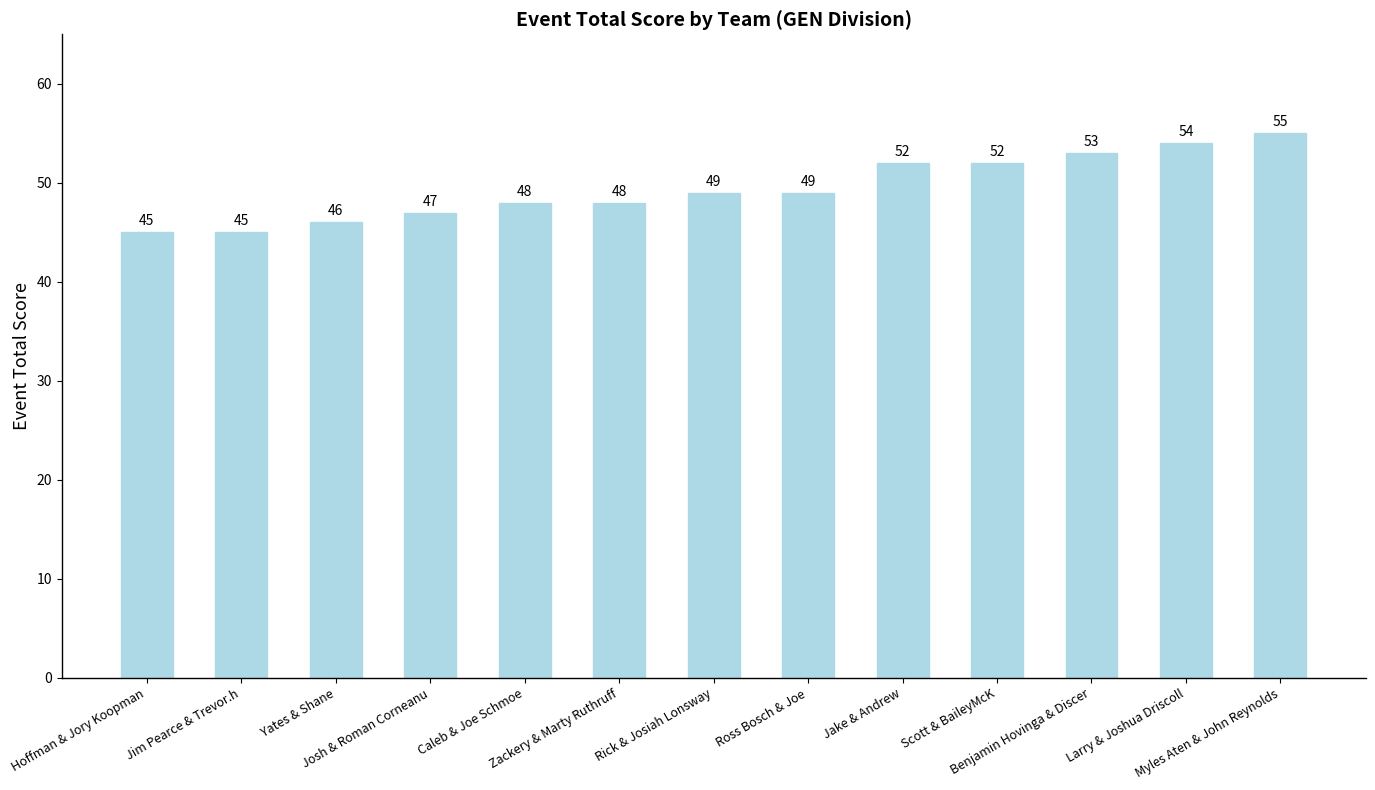

What is the sum of all values?

643